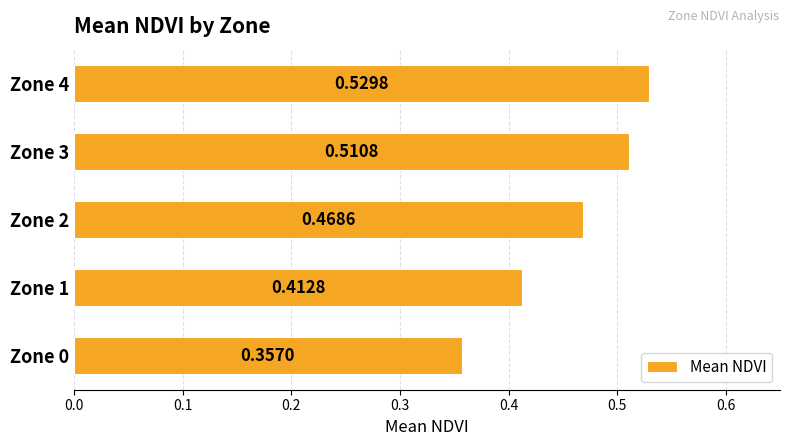

What is the sum of the values at Zone 1 and Zone 4?

0.9